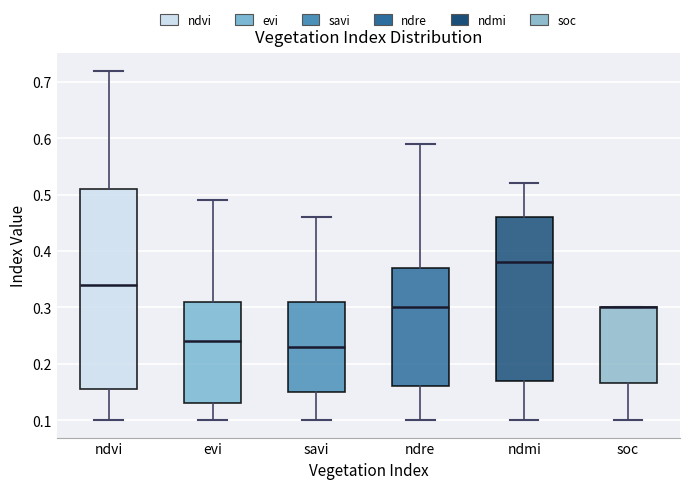

Reading left to right, read every box against the y-axis: the position of its median line, the range the box covers, and the ends of its whiskers. The values are not printed on the chart, so give them approximately, as read against the axis.

ndvi: median 0.34, box 0.16 to 0.51, whiskers 0.10 to 0.72
evi: median 0.24, box 0.13 to 0.31, whiskers 0.10 to 0.49
savi: median 0.23, box 0.15 to 0.31, whiskers 0.10 to 0.46
ndre: median 0.30, box 0.16 to 0.37, whiskers 0.10 to 0.59
ndmi: median 0.38, box 0.17 to 0.46, whiskers 0.10 to 0.52
soc: median 0.30 (drawn on the box's upper edge), box 0.17 to 0.30, whiskers 0.10 to 0.30